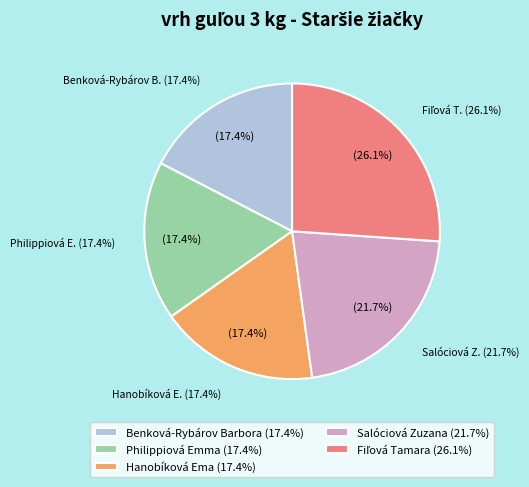

Combined, what portion of the pie is Benková-Rybárov Barbora and Hanobíková Ema?

34.8%